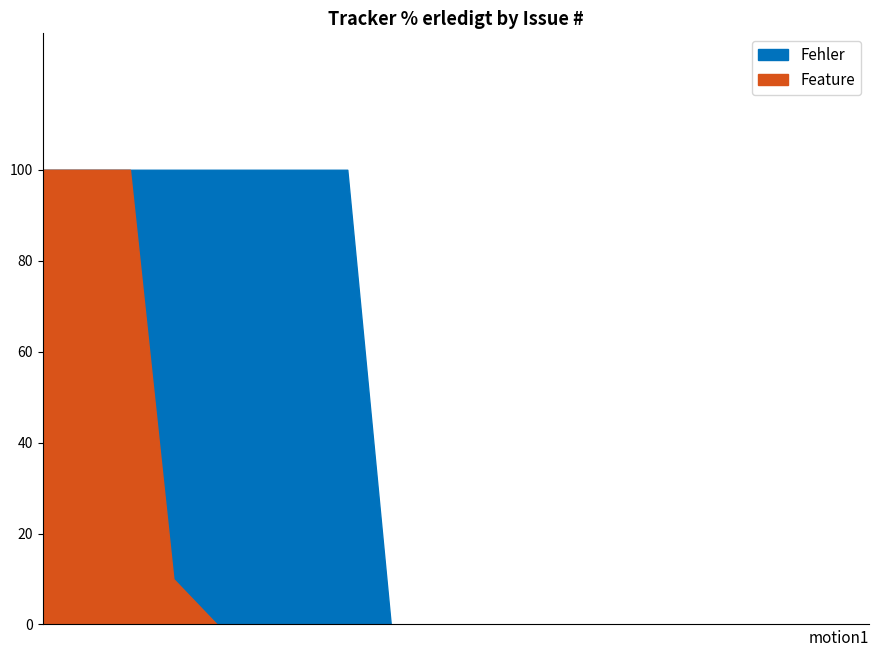

Reading left to right, what are all the values shown in this chart?

Fehler: 100	100	100	100	100	100	100	100	0	0	0	0	0	0	0	0	0	0	0	0
Feature: 100	100	100	10	0	0	0	0	0	0	0	0	0	0	0	0	0	0	0	0